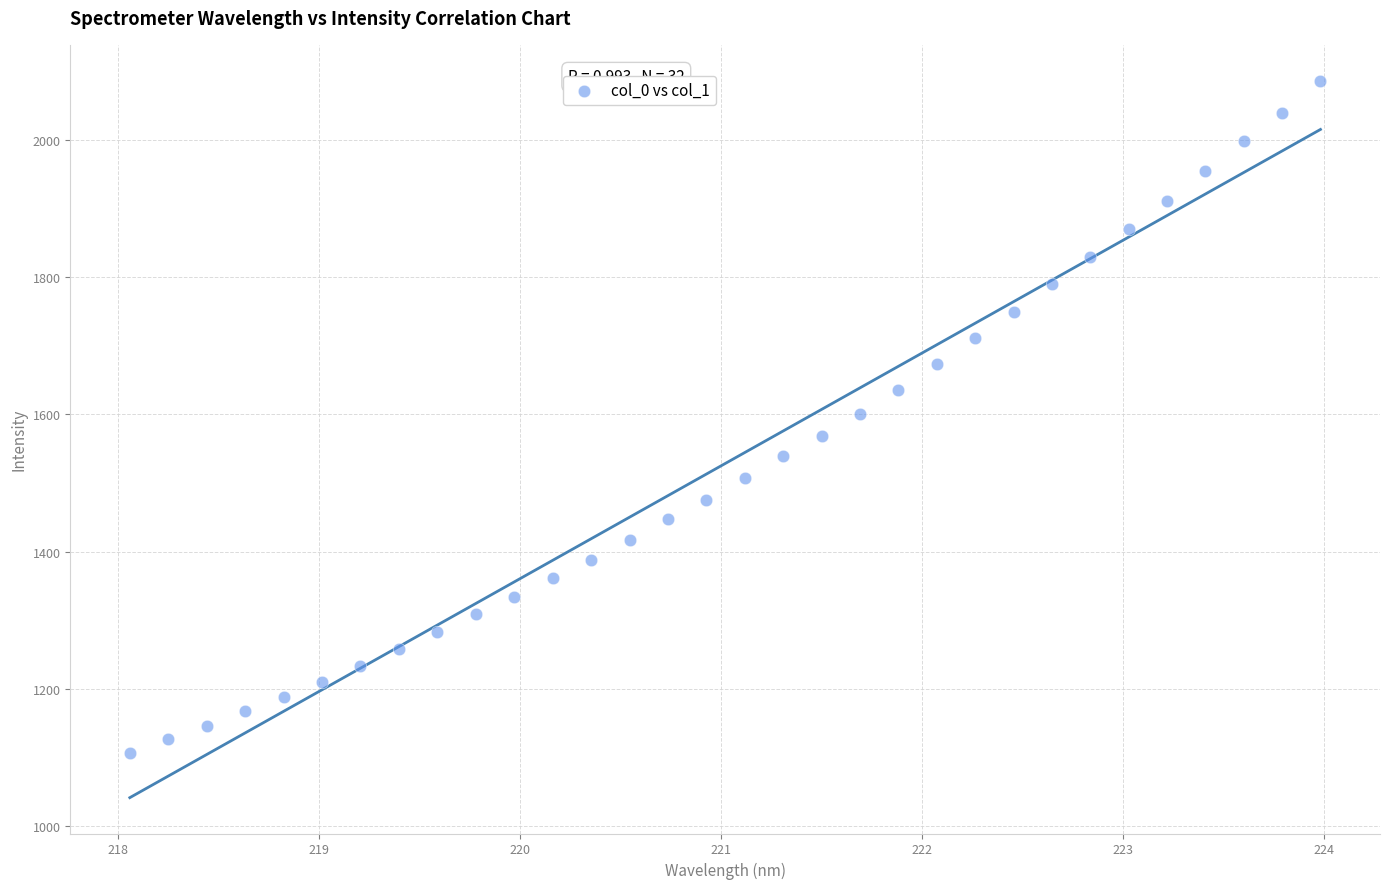

What is the range of X values (max minus min)?

5.9